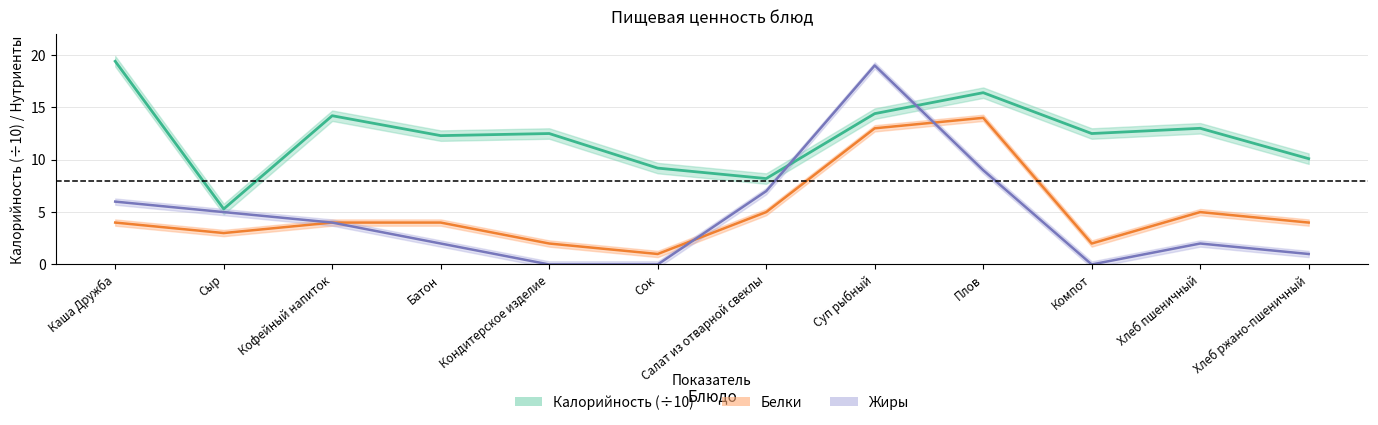

How many data points in Калорийность are less than 12?

4